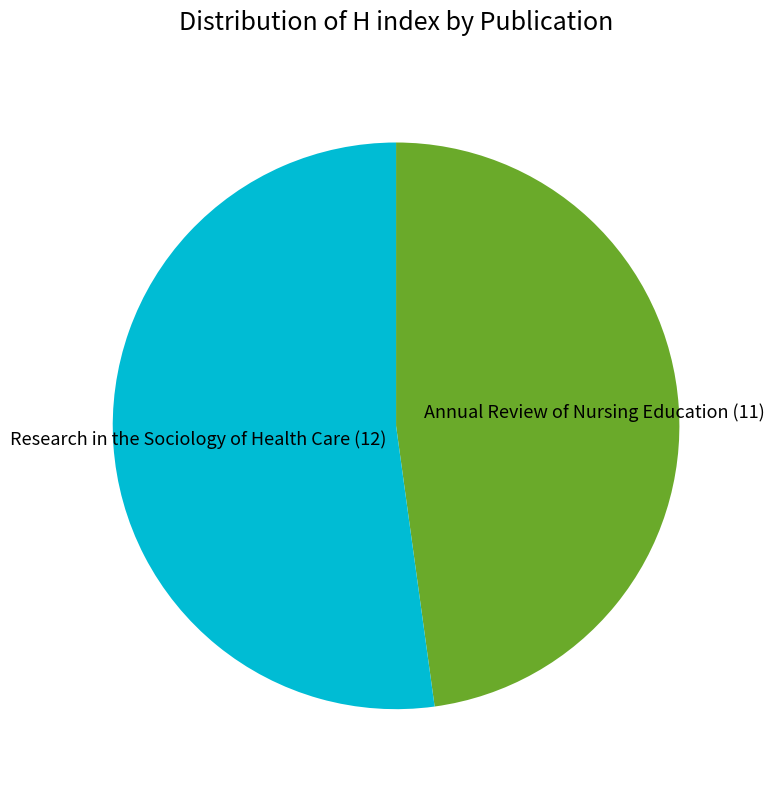

Does any single category account for the majority?

Yes